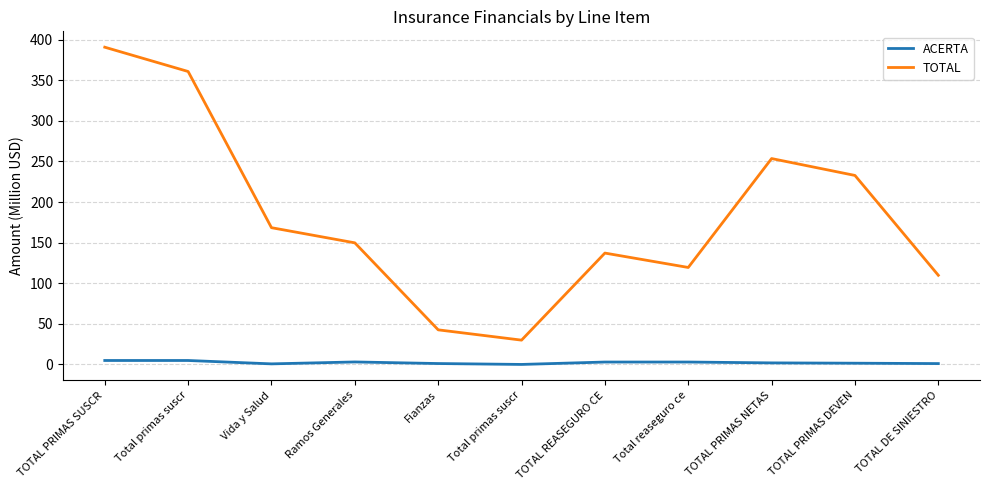

What are all the series names shown in the legend?

ACERTA, TOTAL